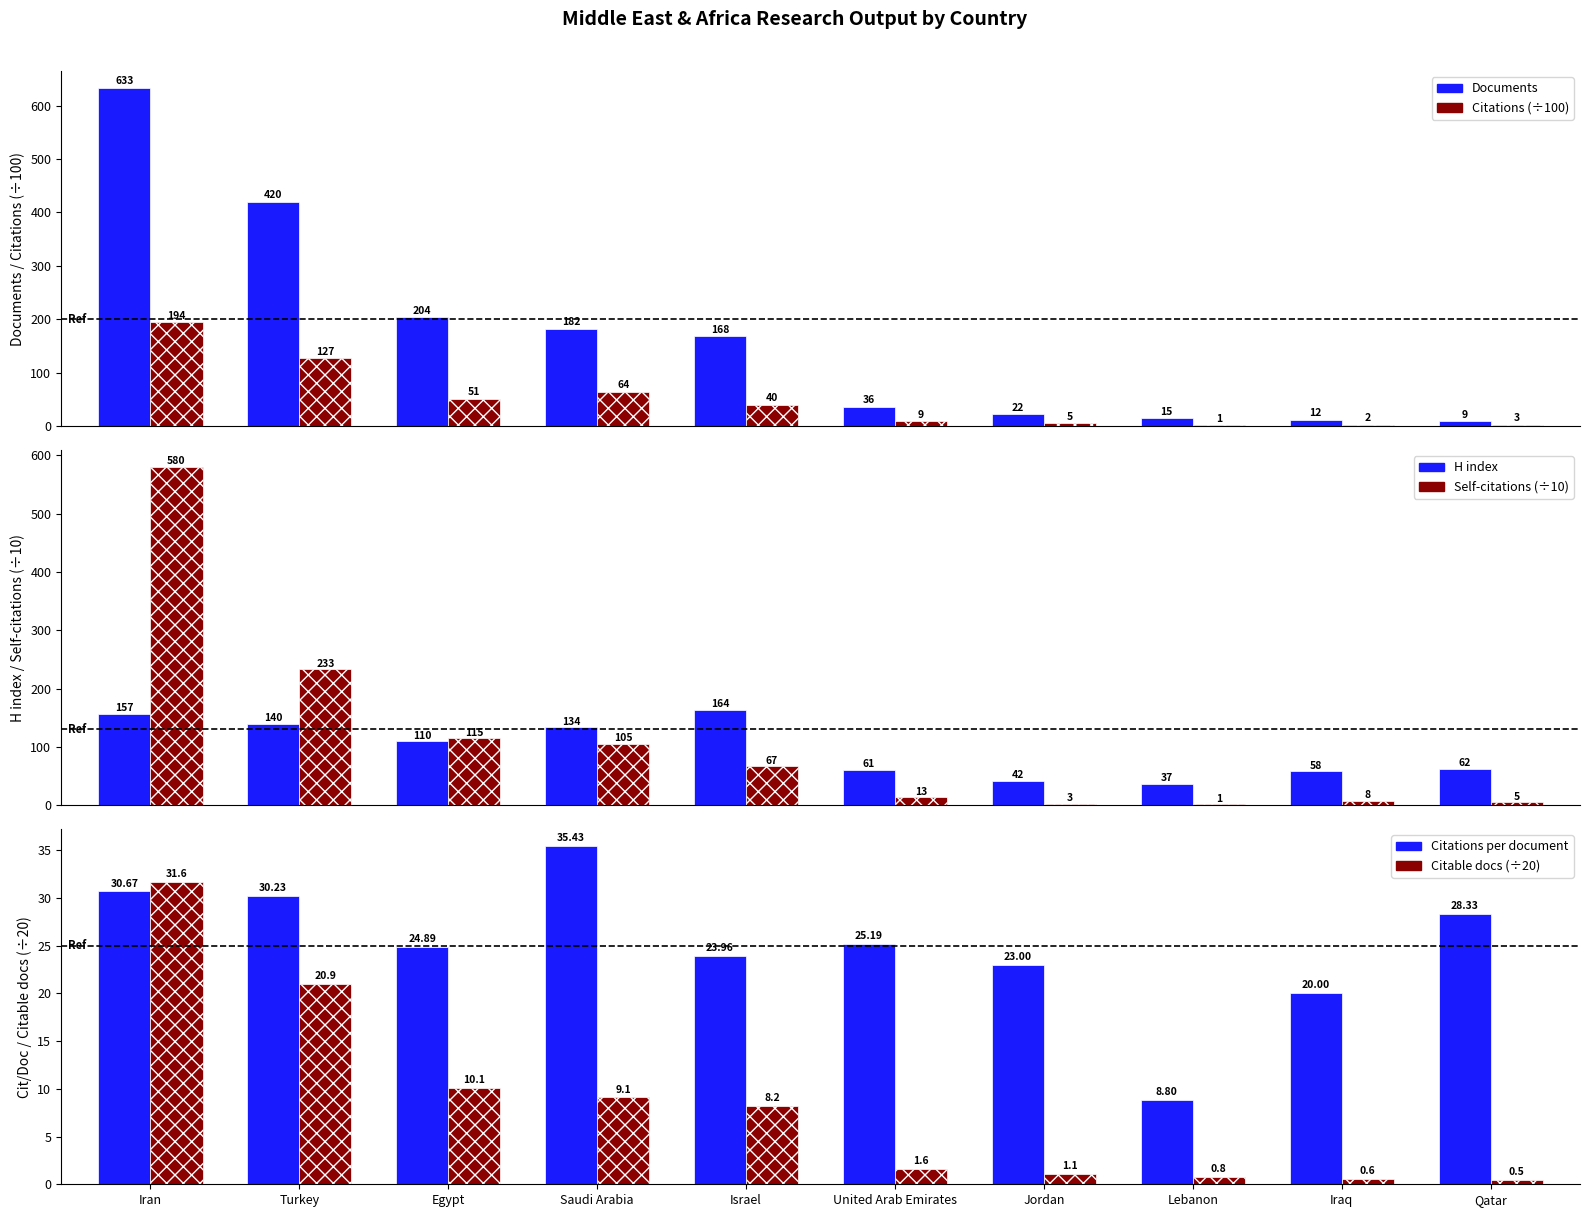

How many data points in Citations (÷100) are less than 40?

5